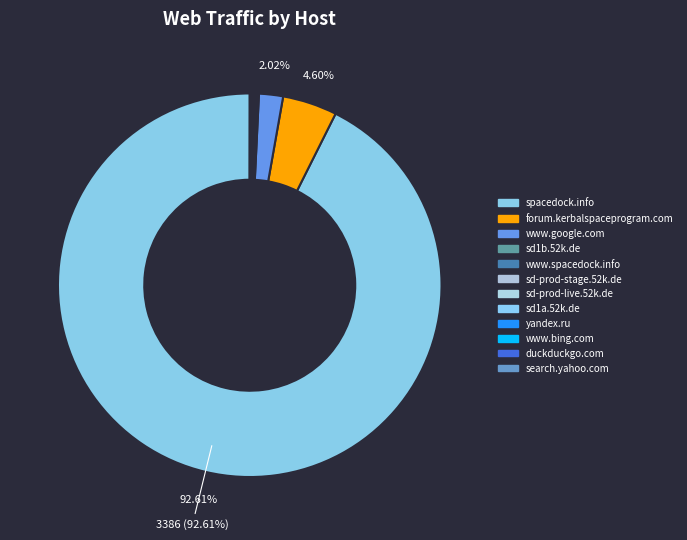

What is the majority slice?

spacedock.info